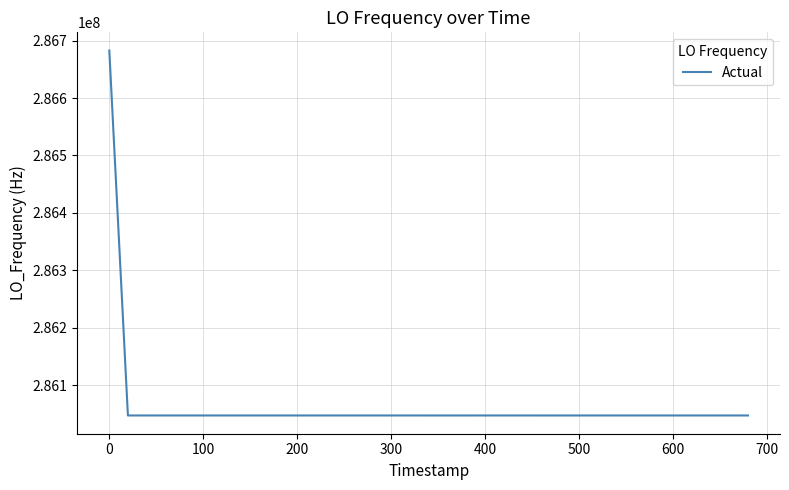

What is the difference between the maximum and minimum values?

635707.5